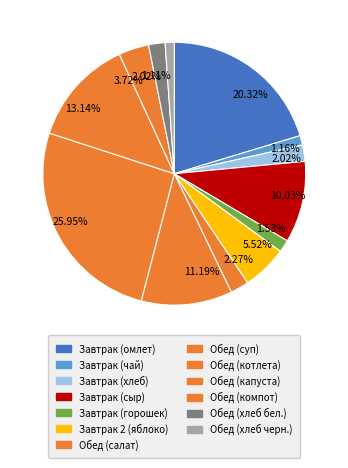

Count the number of slices in the pie.

13